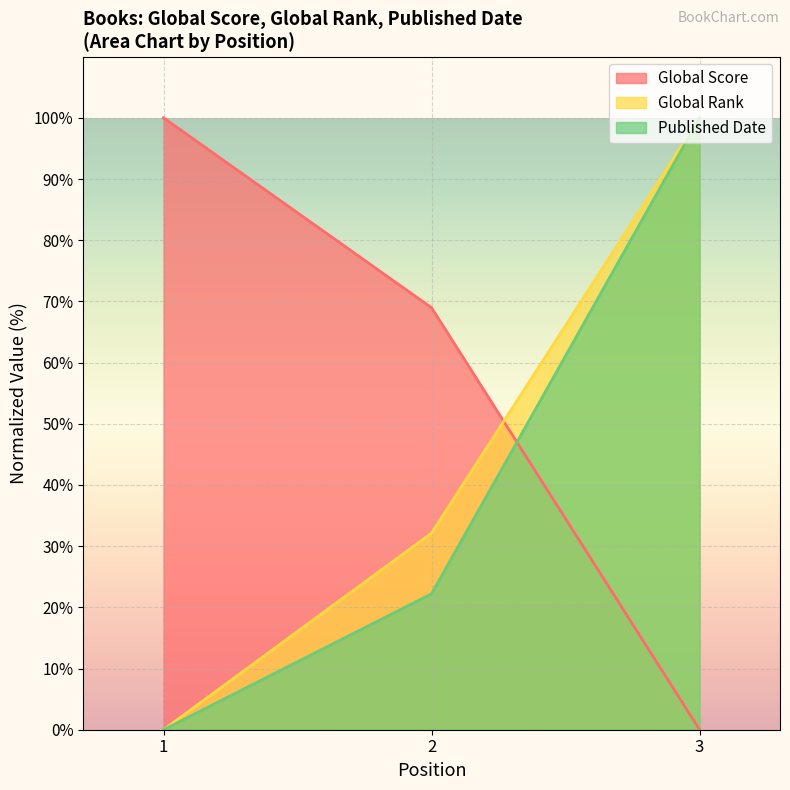

How many positive values does the Global Score series have?

2